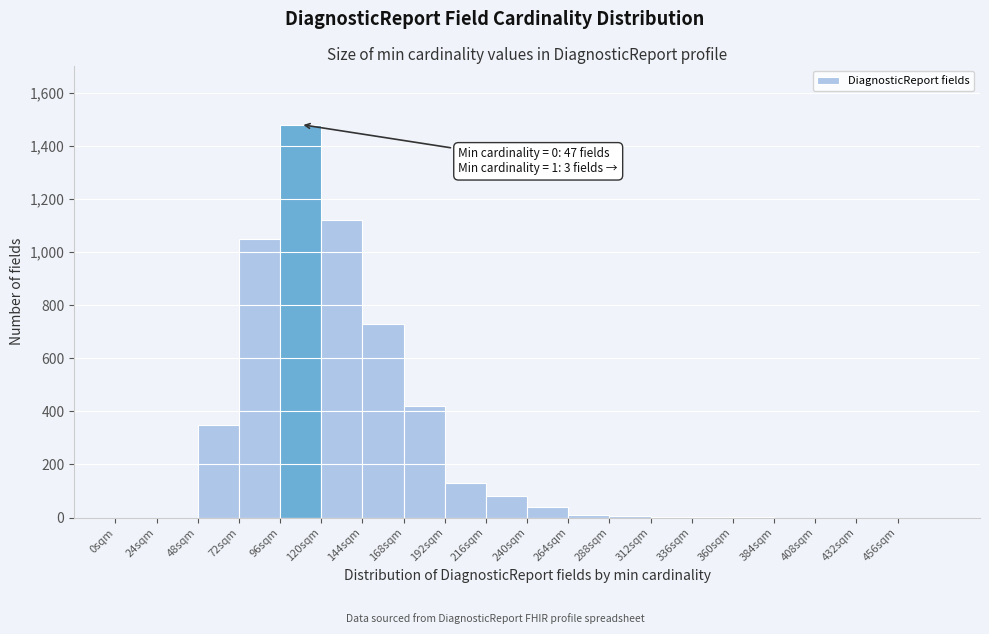

Over which range of the x-axis is the bar tallest?

96 to 120